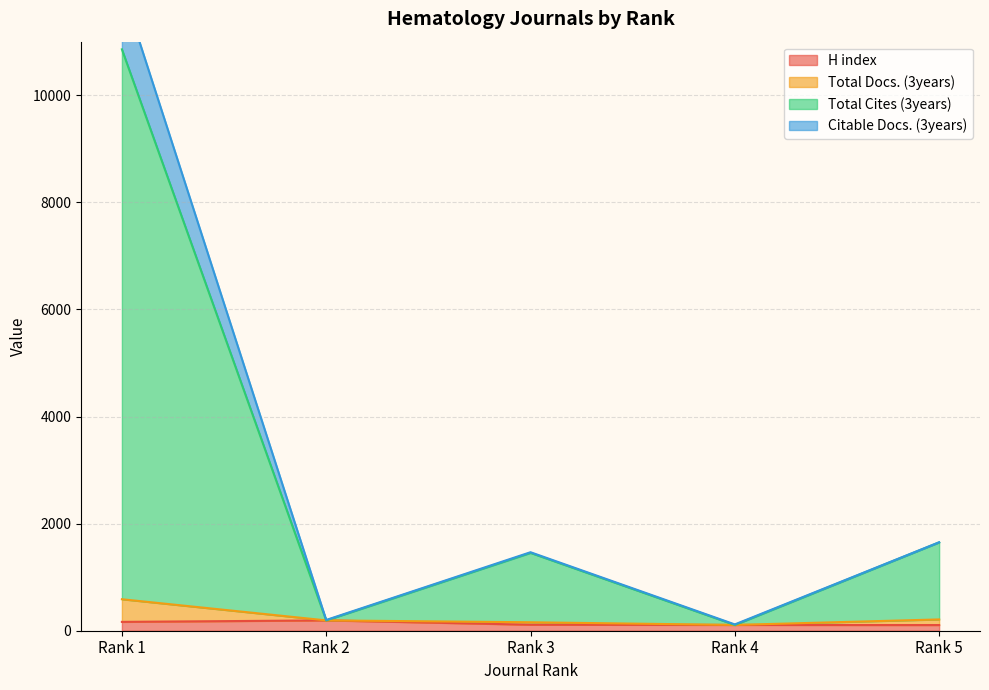

Between Rank 4 and Rank 5, which is larger?

Rank 4